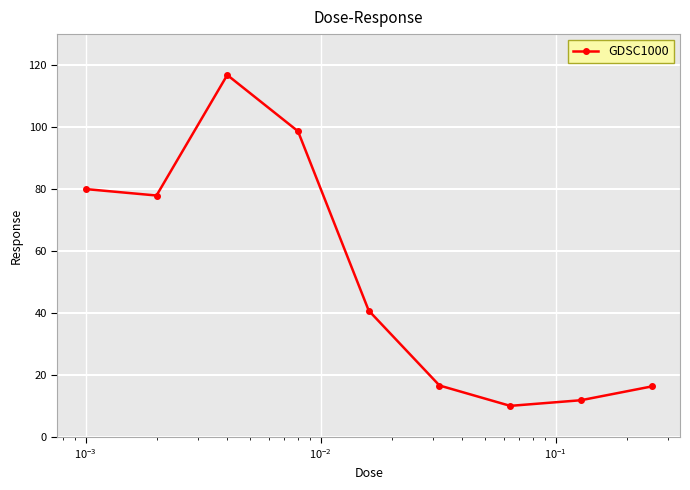

How many points are higher than both their immediate neighbors (excluding endpoints)?

1